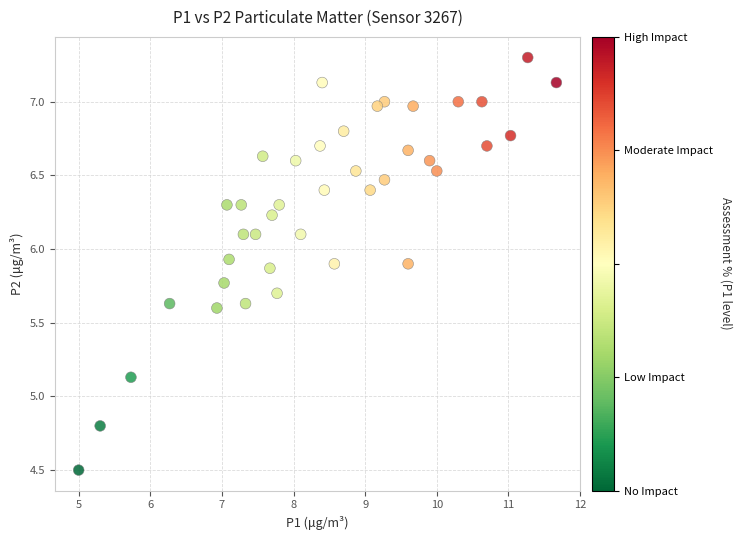

What Y value in the scatter plot is closest to 5?

5.1